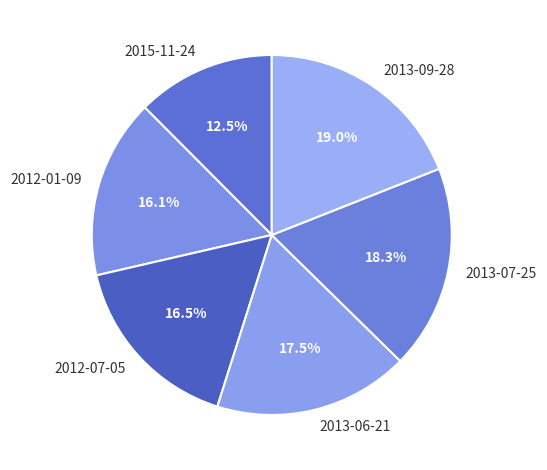

The 2013-07-25 slice represents 8% of the pie. True or false?

False